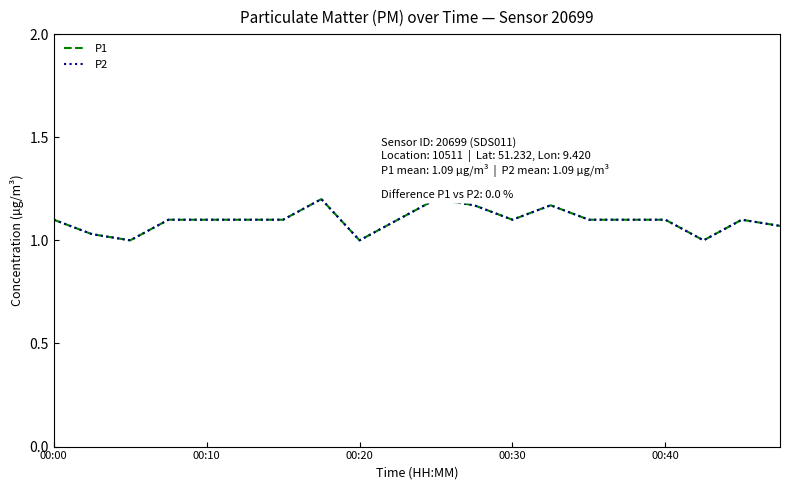

True or false: P2 and P1 cross at least once.

False